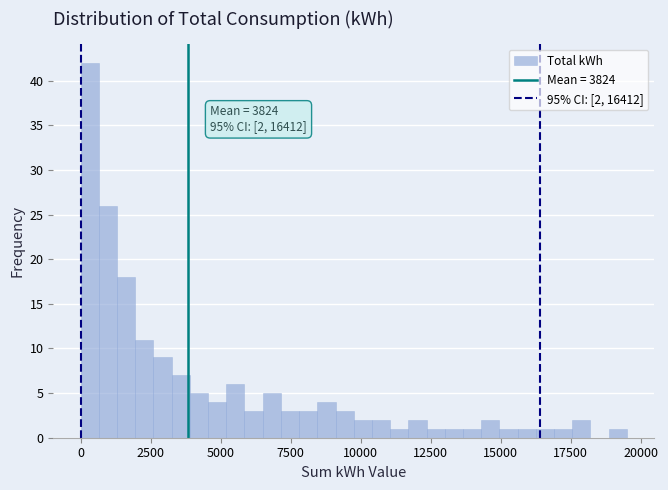

Around what value on the x-axis is the tallest bar? Give the approximate position of its centre, as read against the axis.

500